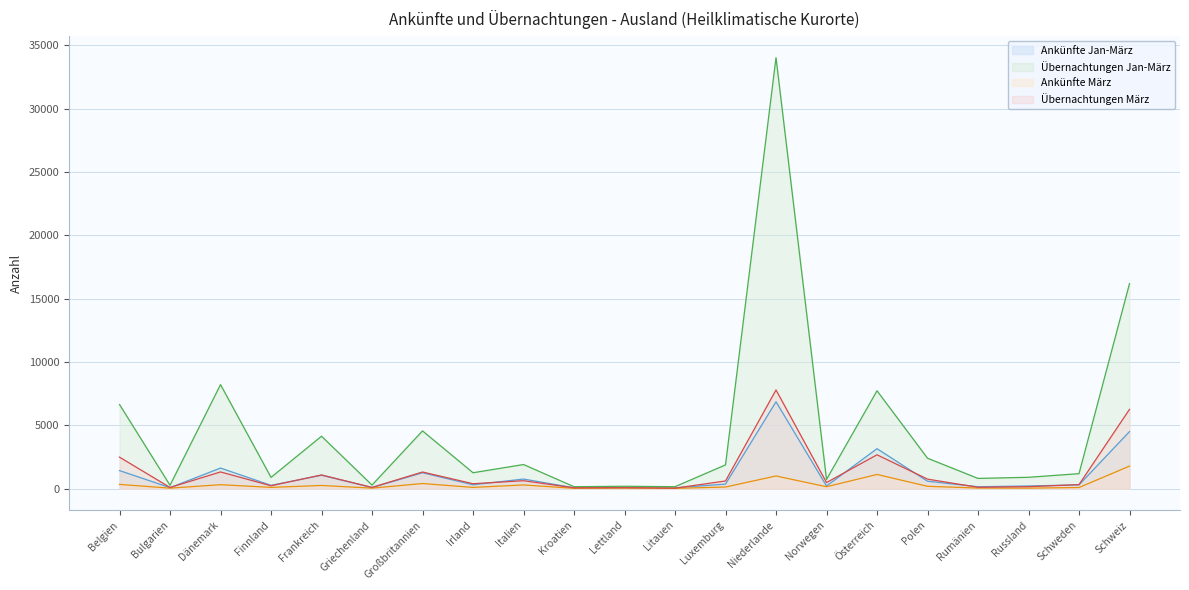

How many distinct data groups are displayed?

4